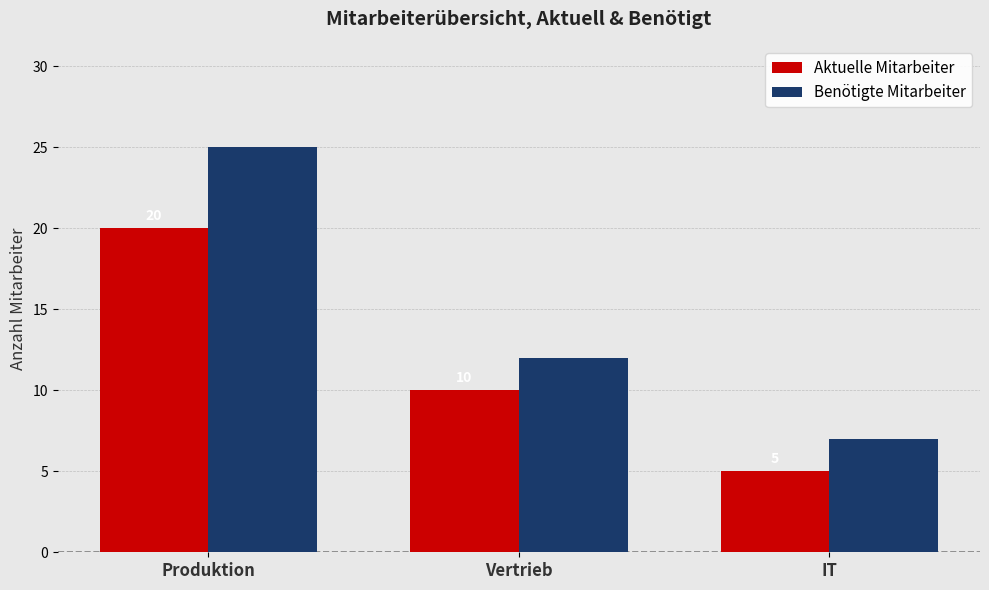

How many distinct data groups are displayed?

2